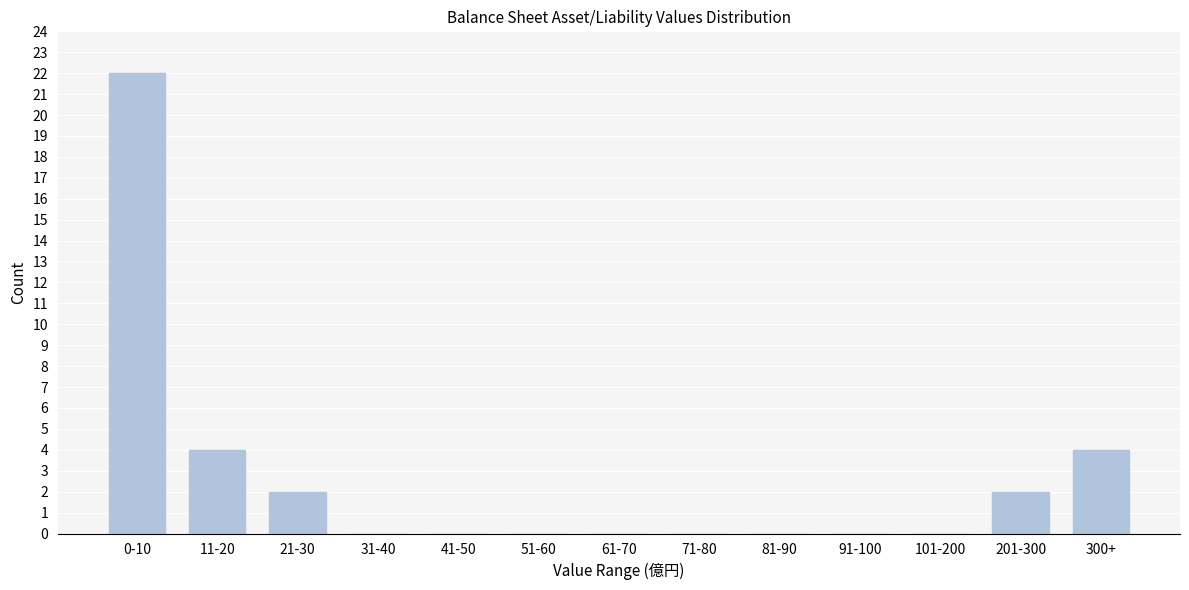

Reading right to left, what are all the values shown in this chart?

300+=4	201-300=2	101-200=0	91-100=0	81-90=0	71-80=0	61-70=0	51-60=0	41-50=0	31-40=0	21-30=2	11-20=4	0-10=22